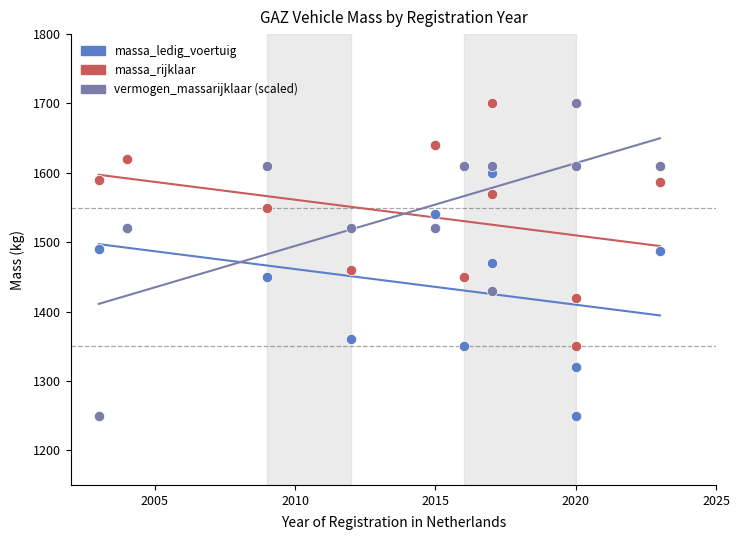

Which series has the largest Y range (max minus min)?

vermogen_massarijklaar (scaled)